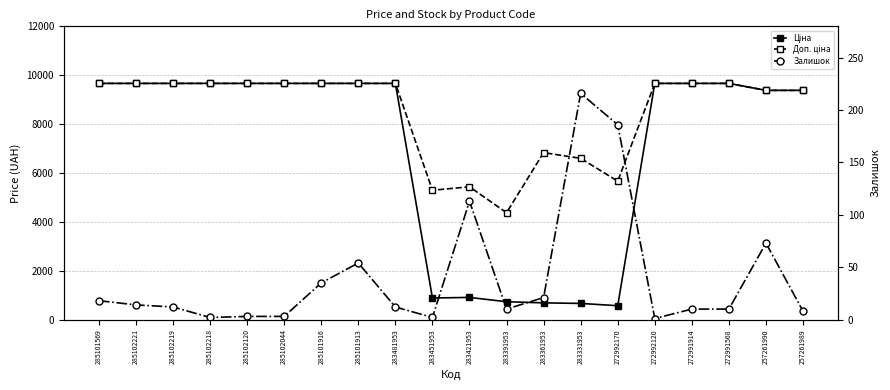

True or false: Ціна has more than 1 points higher than both neighbors.

False